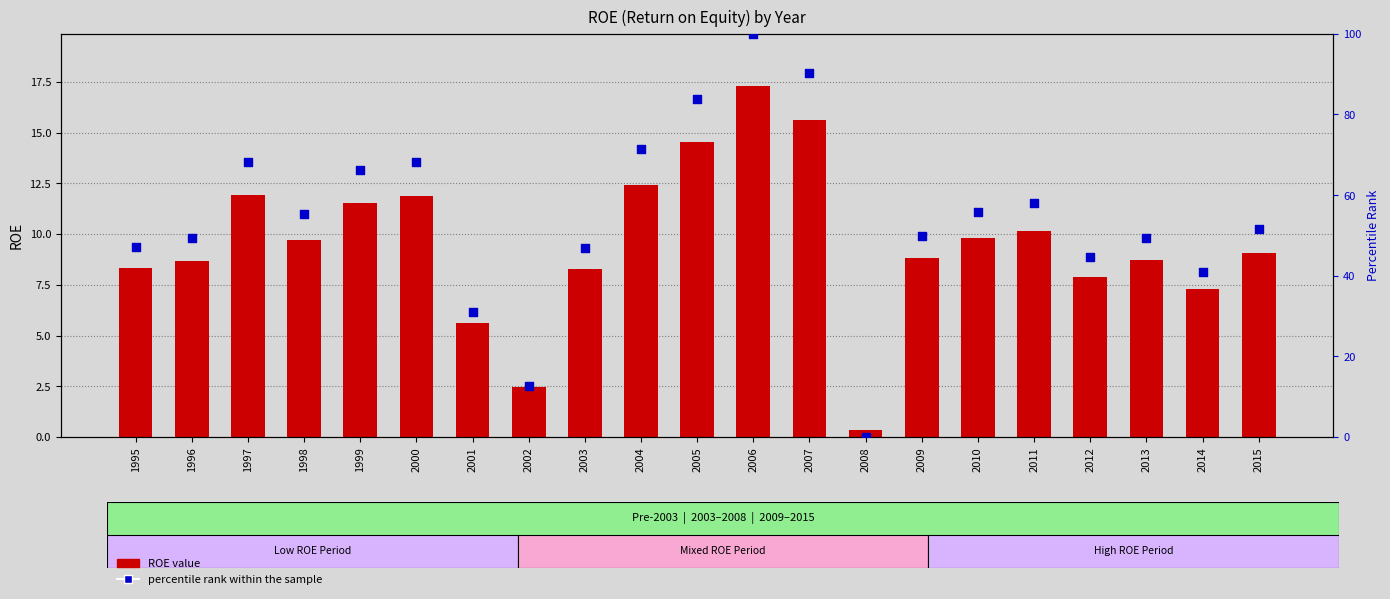

Which series reaches the minimum Y coordinate?

percentile rank within the sample